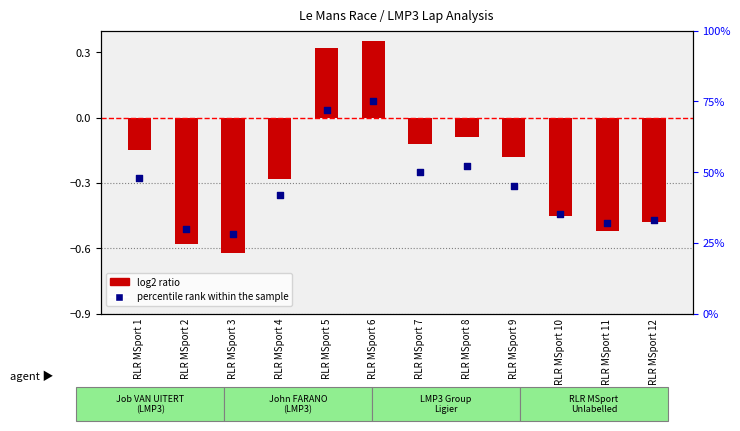

Which series reaches the minimum Y coordinate?

log2 ratio